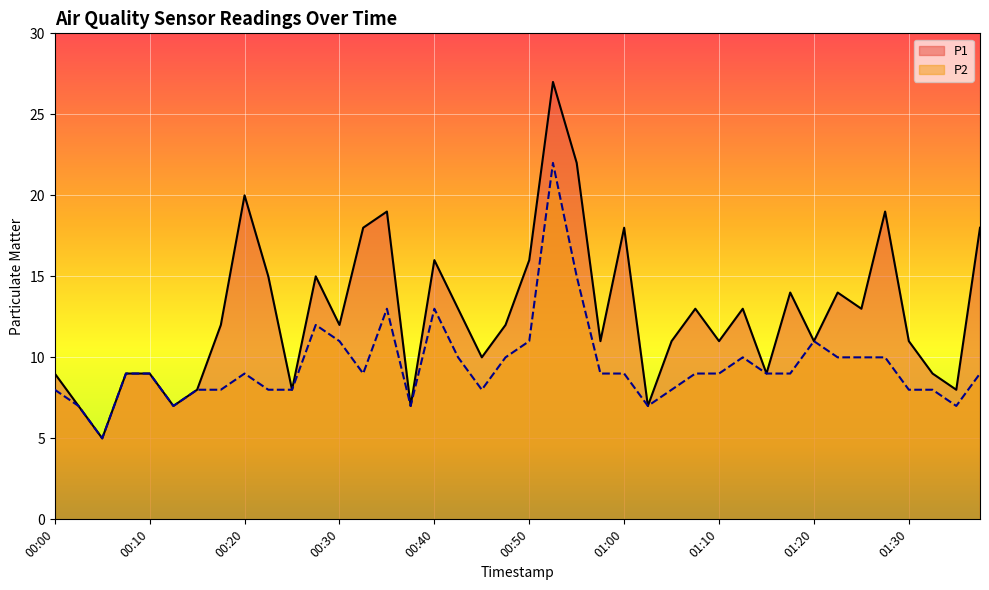

What is the value of the P1 point at the 32nd from the left?

14